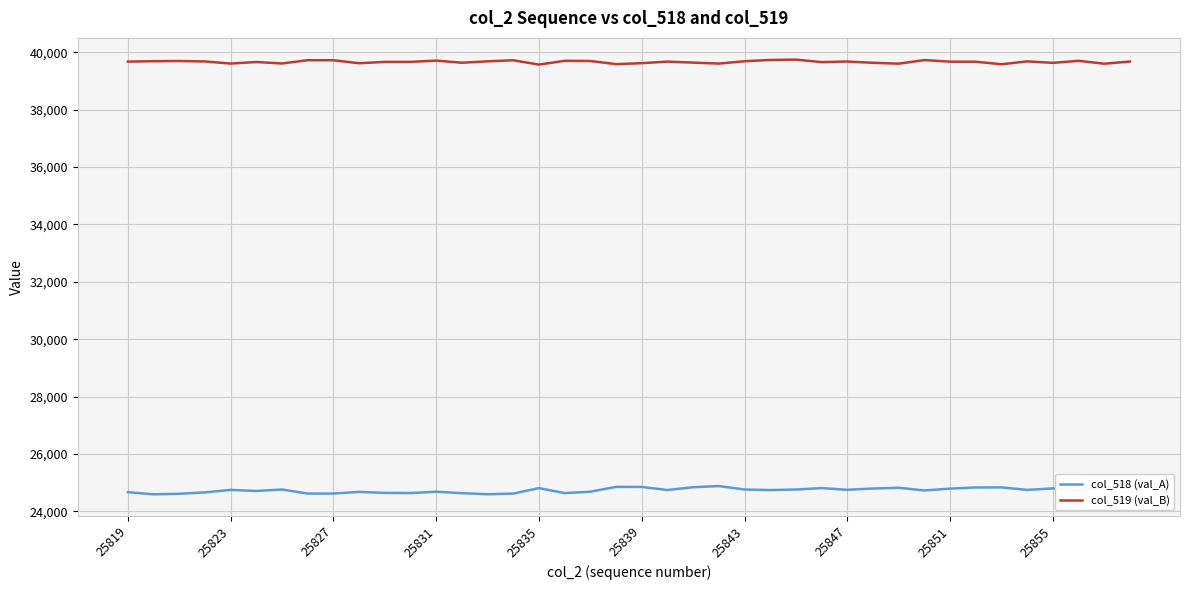

Which series has the largest total across all categories?

col_519 (val_B)